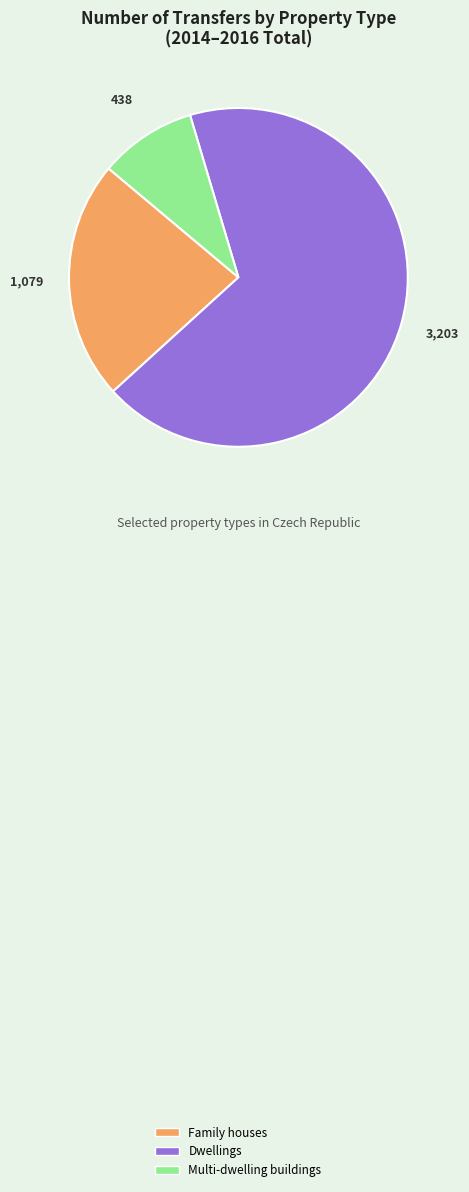

Is the sum of Multi-dwelling buildings and Dwellings greater than half?

Yes